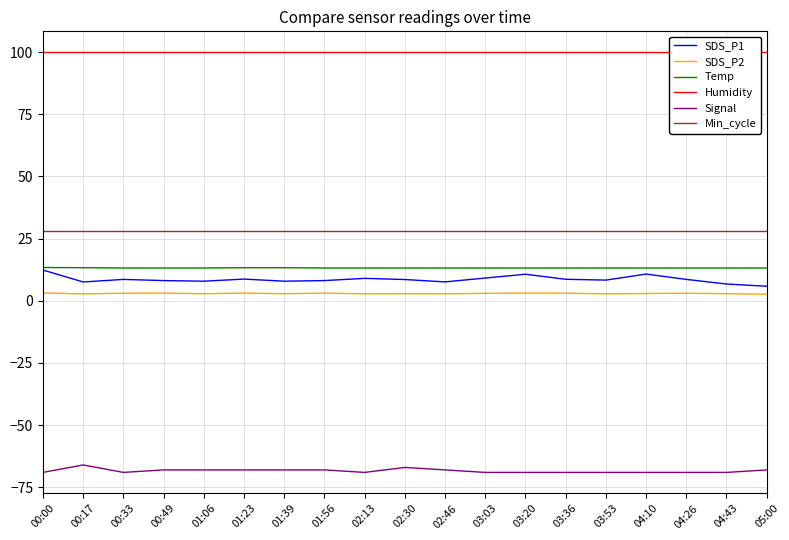

Is it true that Humidity equals 43.2 at 03:03?

False